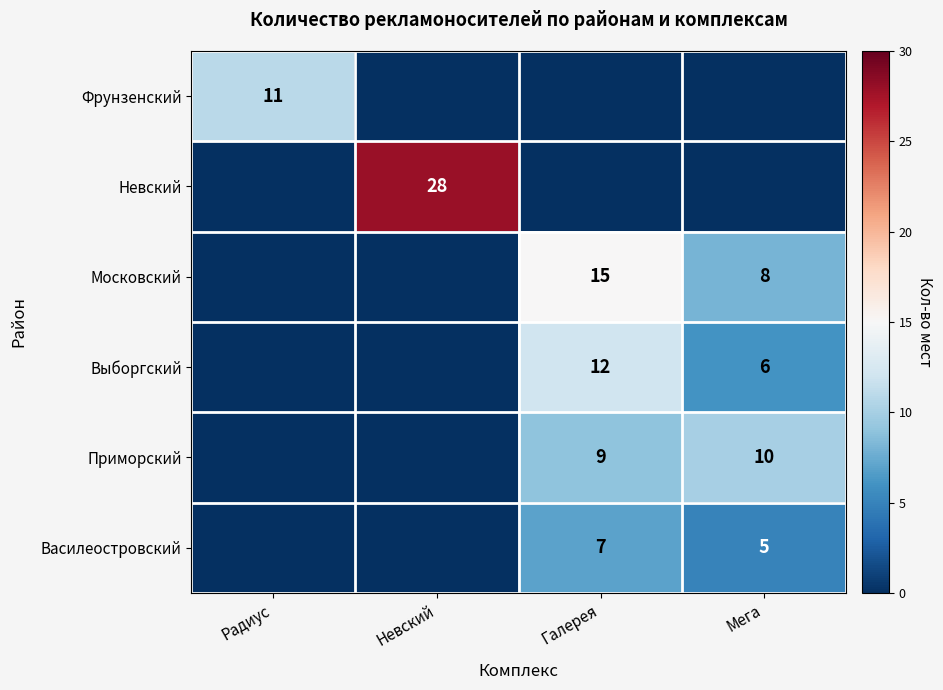

True or false: Выборгский has a value of 10 at Мега.

False